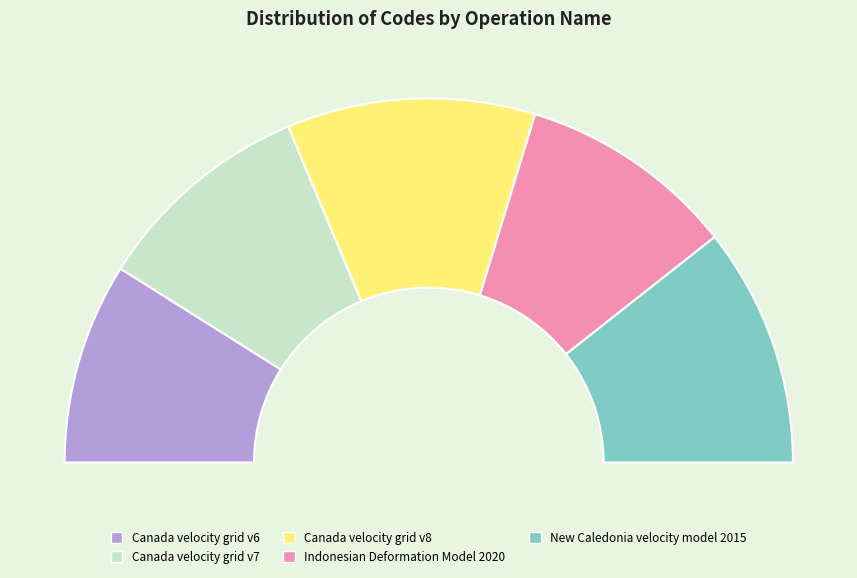

What is the change in value from Indonesian Deformation Model 2020 to New Caledonia velocity model 2015?

+948